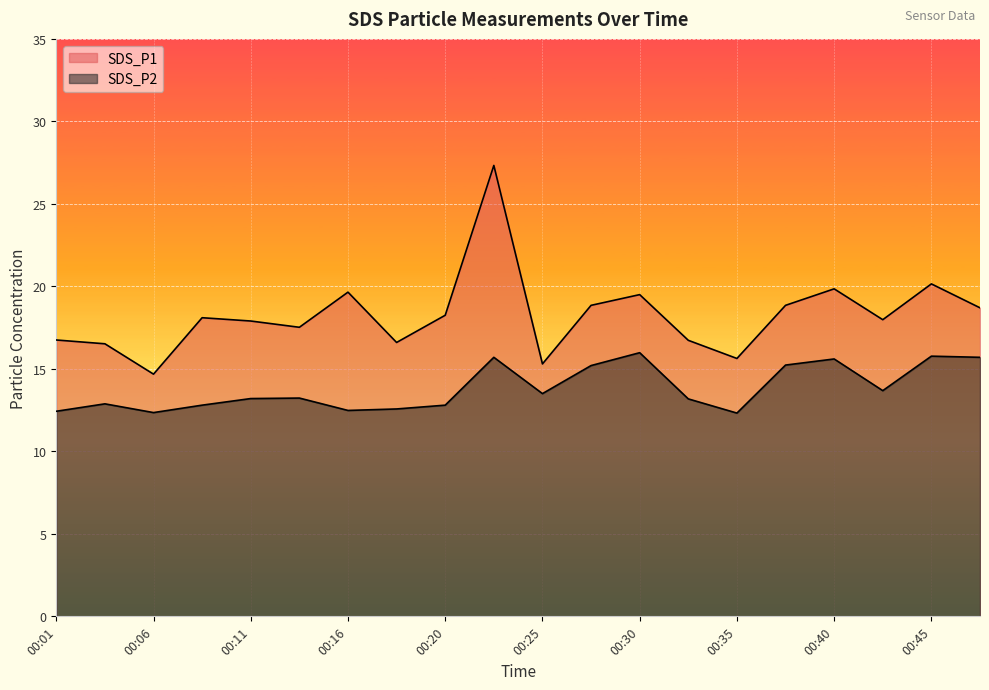

Reading left to right, extract all data points from this chart.

SDS_P1: 16.8	16.5	14.7	18.1	17.9	17.5	19.6	16.6	18.2	27.3	15.3	18.9	19.5	16.7	15.6	18.9	19.9	18.0	20.1	18.7
SDS_P2: 12.4	12.9	12.3	12.8	13.2	13.2	12.5	12.6	12.8	15.7	13.5	15.2	16.0	13.2	12.3	15.2	15.6	13.7	15.8	15.7